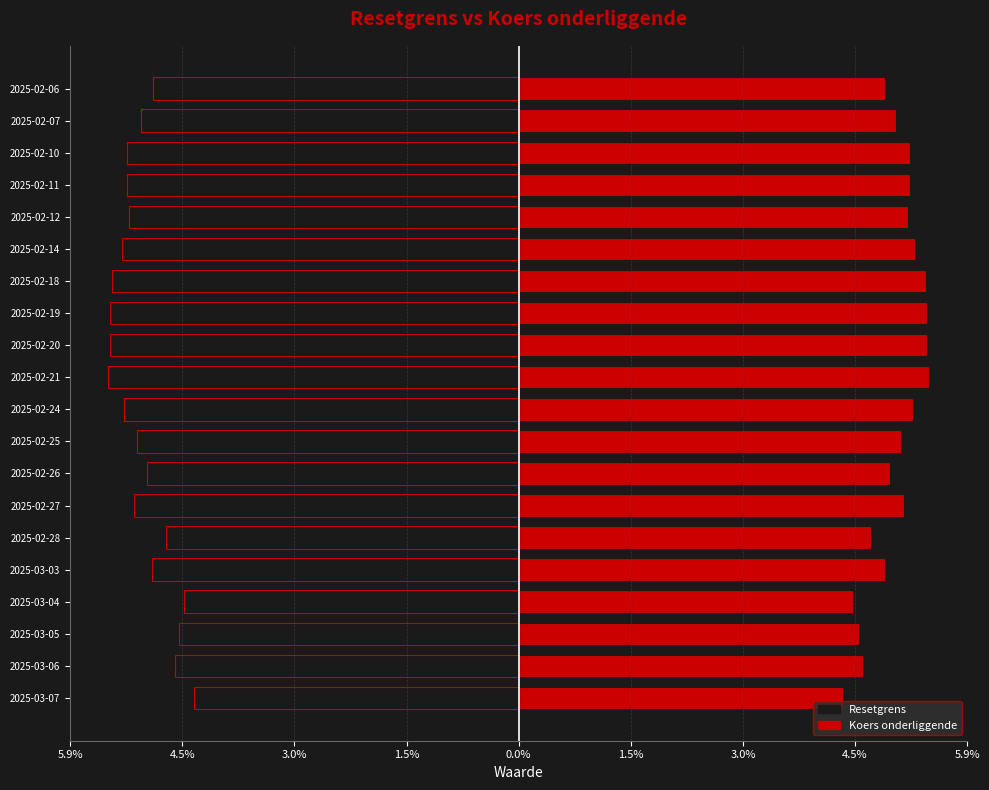

What is the lowest value of the Resetgrens series?

-5.4